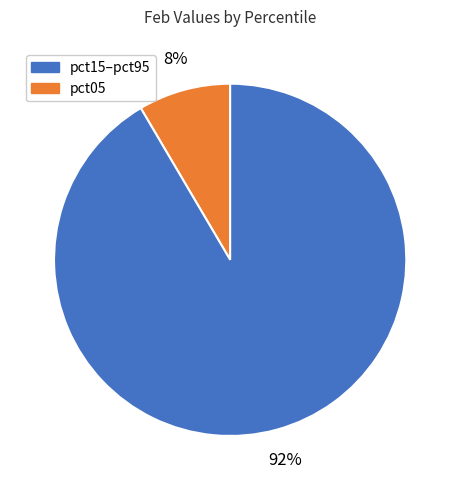

To the nearest percent, what is the average slice percentage?

50%